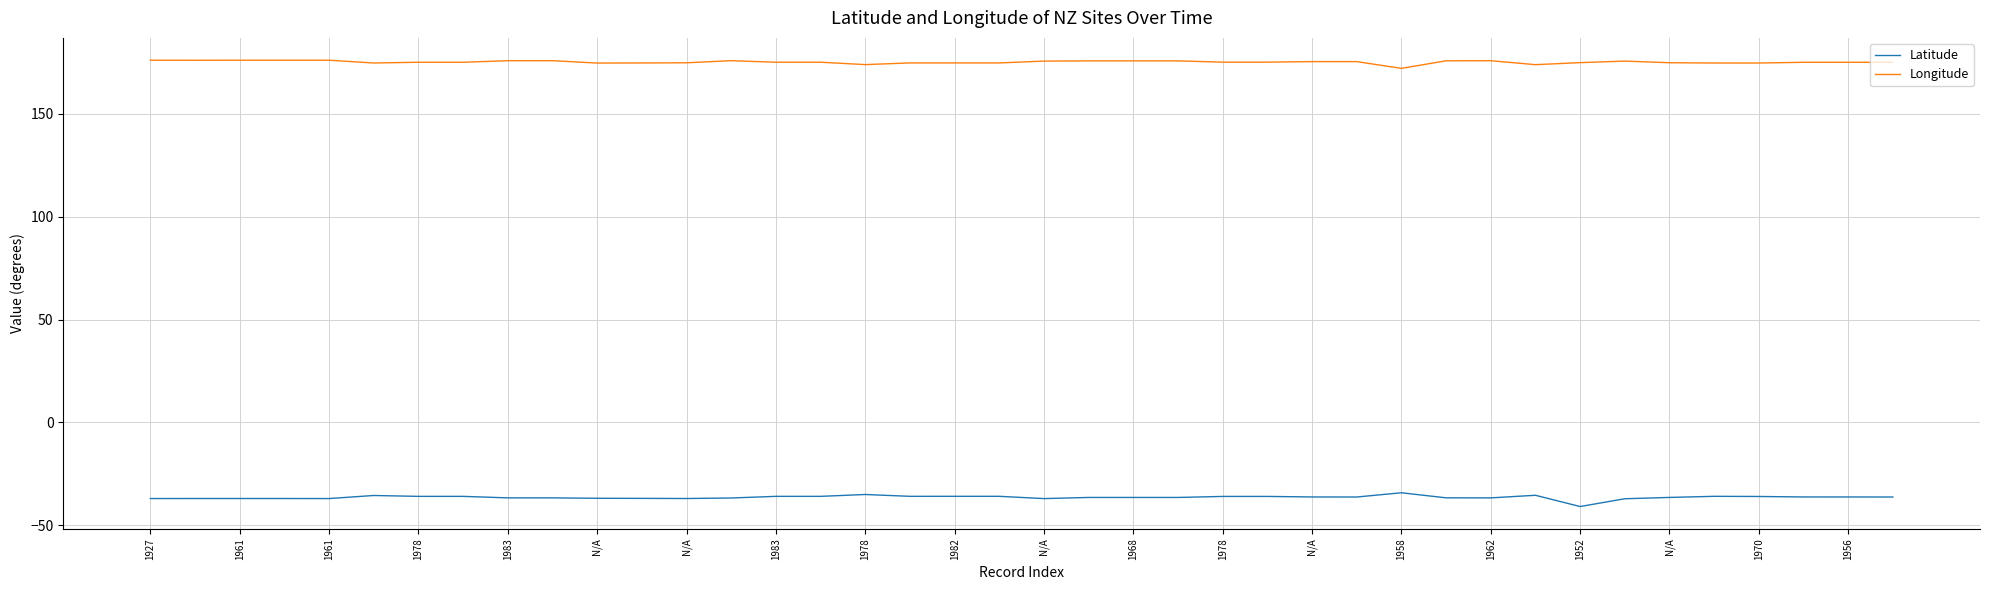

Is this an area chart (filled region under the line)?

No